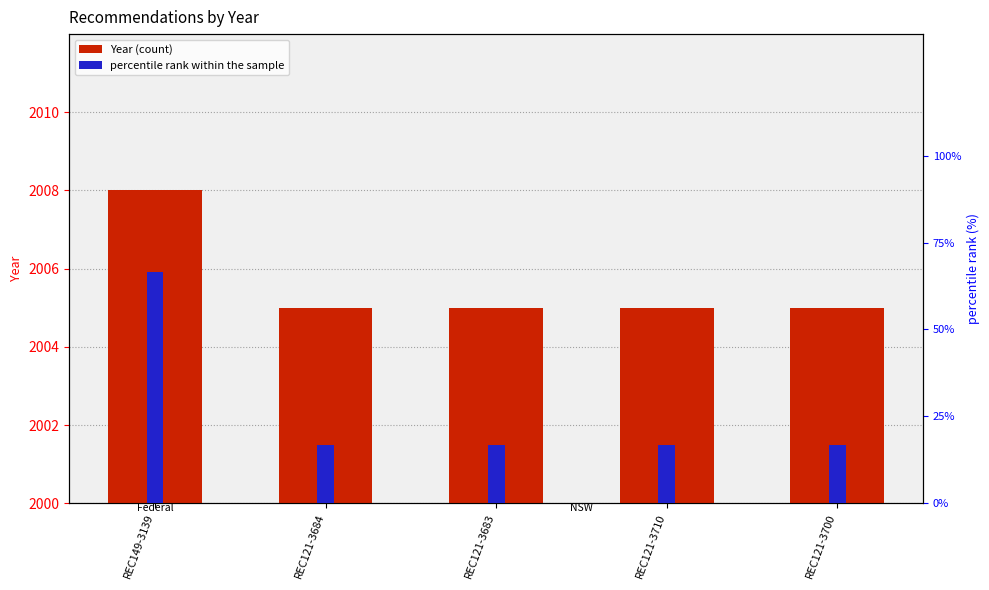

Reading left to right, what are all the values shown in this chart?

Year: REC149-3139=2008.0	REC121-3684=2005.0	REC121-3683=2005.0	REC121-3710=2005.0	REC121-3700=2005.0
percentile rank within the sample: REC149-3139=66.7	REC121-3684=16.7	REC121-3683=16.7	REC121-3710=16.7	REC121-3700=16.7